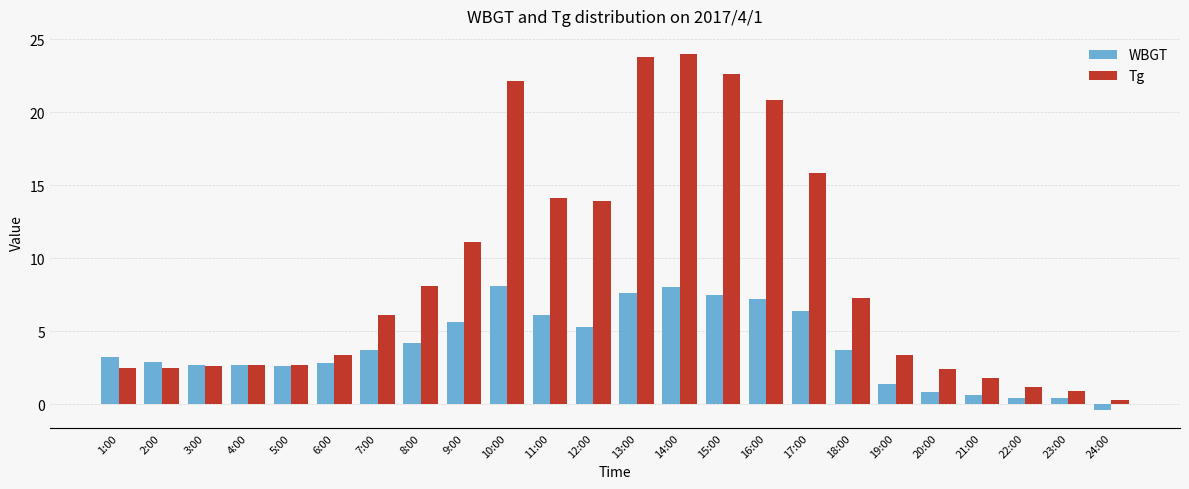

Which series has the largest range (max minus min)?

Tg